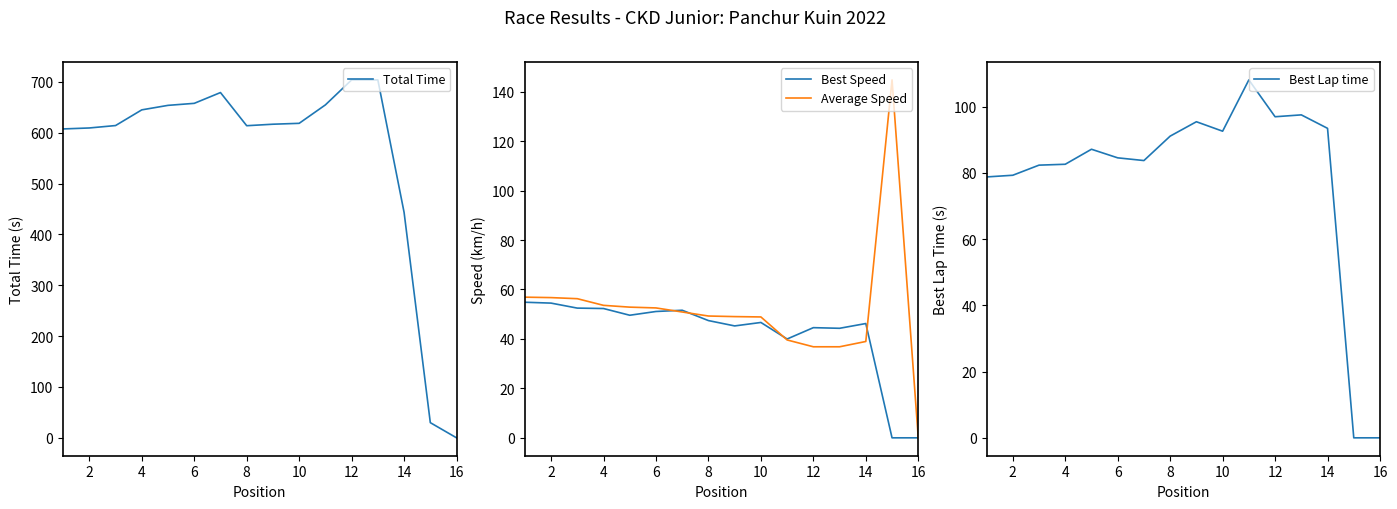

What are all the series names shown in the legend?

Total Time, Best Speed, Average Speed, Best Lap time